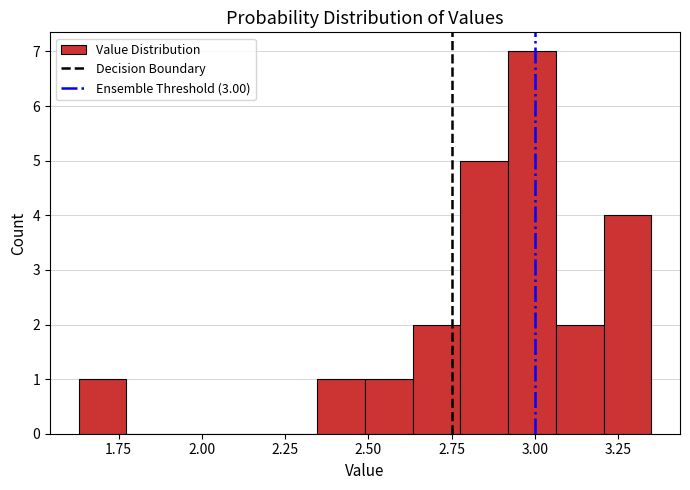

Around what value on the x-axis is the tallest bar? Give the approximate position of its centre, as read against the axis.

3.00